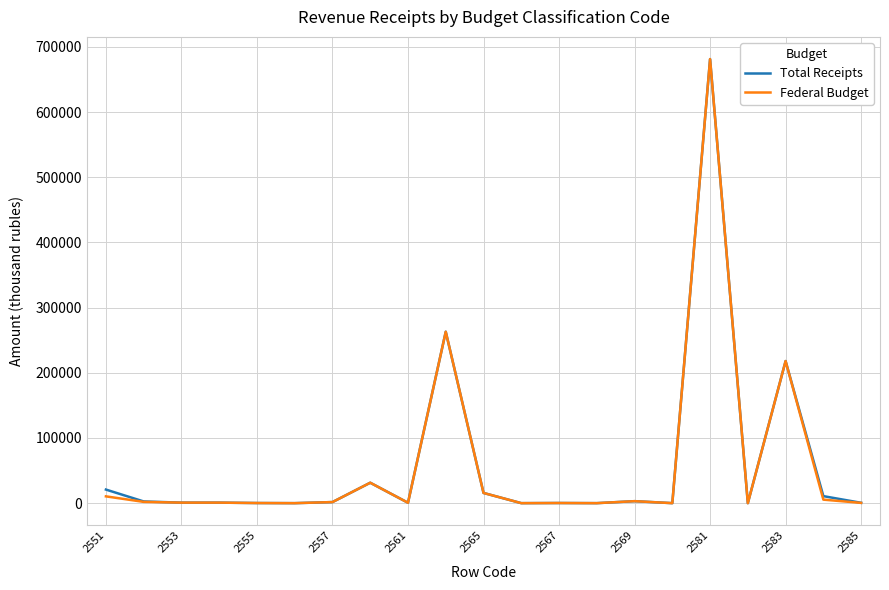

What are all the series names shown in the legend?

Total Receipts, Federal Budget